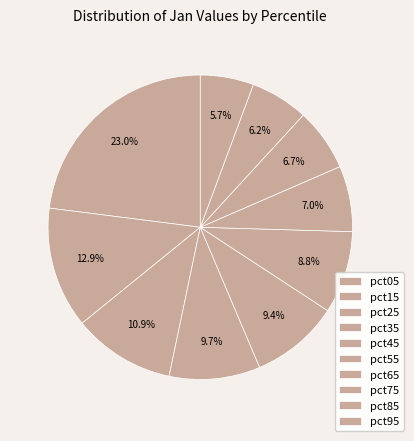

How many slices are in this pie chart?

10